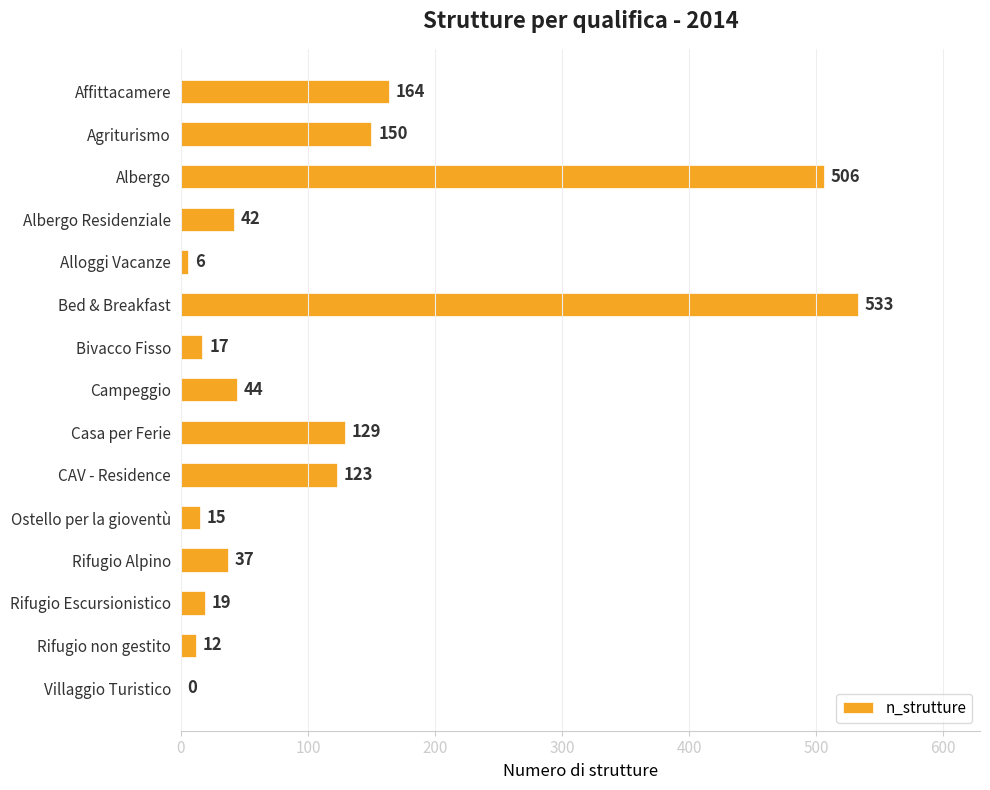

Where is the data nearest to the value 266?

Affittacamere